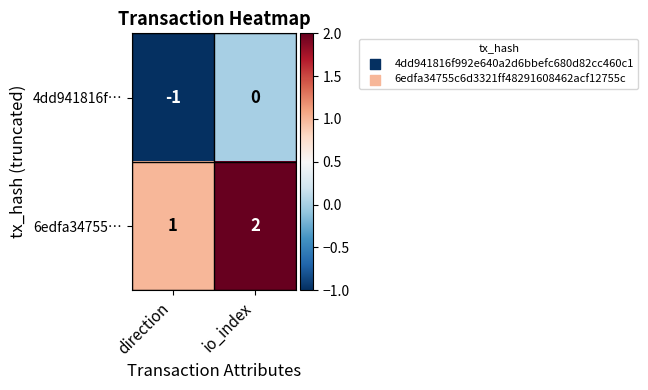

What is the difference between the highest and lowest values at direction?

2